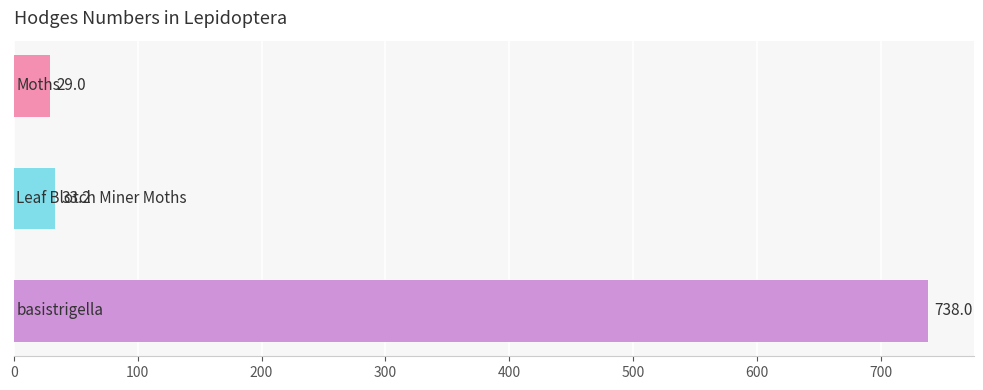

What is the minimum value shown in the chart?

29.0